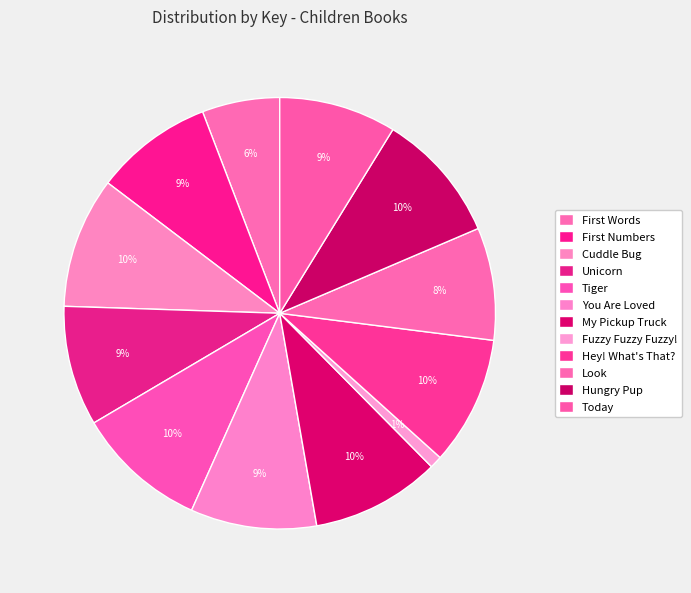

Is it true that Cuddle Bug is 1% of the pie?

False